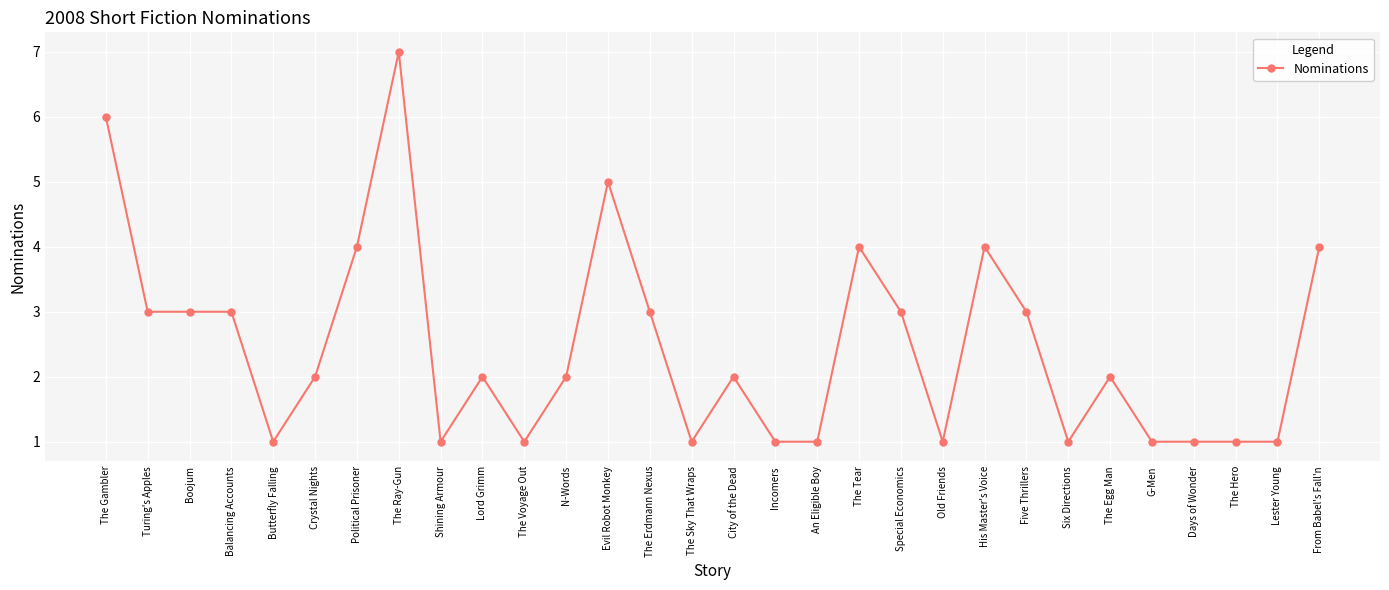

What is the label of the 7th point from the left?

Political Prisoner